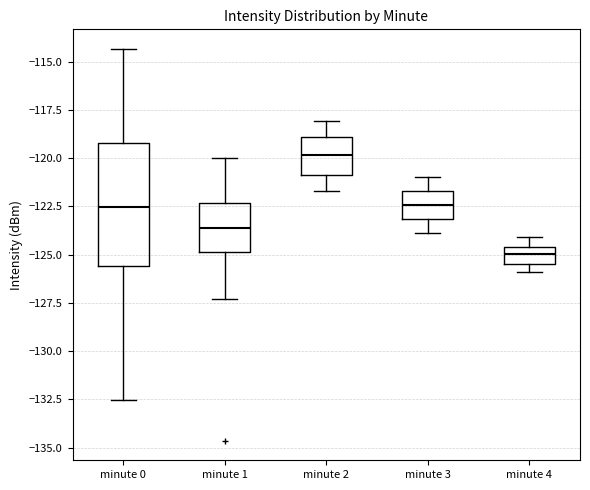

Reading left to right, read every box against the y-axis: the position of its median line, the range the box covers, and the ends of its whiskers. The values are not printed on the chart, so give them approximately, as read against the axis.

minute 0: median -122.5, box -125.5 to -119.0, whiskers -132.5 to -114.5
minute 1: median -123.5, box -125.0 to -122.5, whiskers -127.5 to -120.0
minute 2: median -120.0, box -121.0 to -119.0, whiskers -121.5 to -118.0
minute 3: median -122.5, box -123.0 to -121.5, whiskers -124.0 to -121.0
minute 4: median -125.0, box -125.5 to -124.5, whiskers -126.0 to -124.0